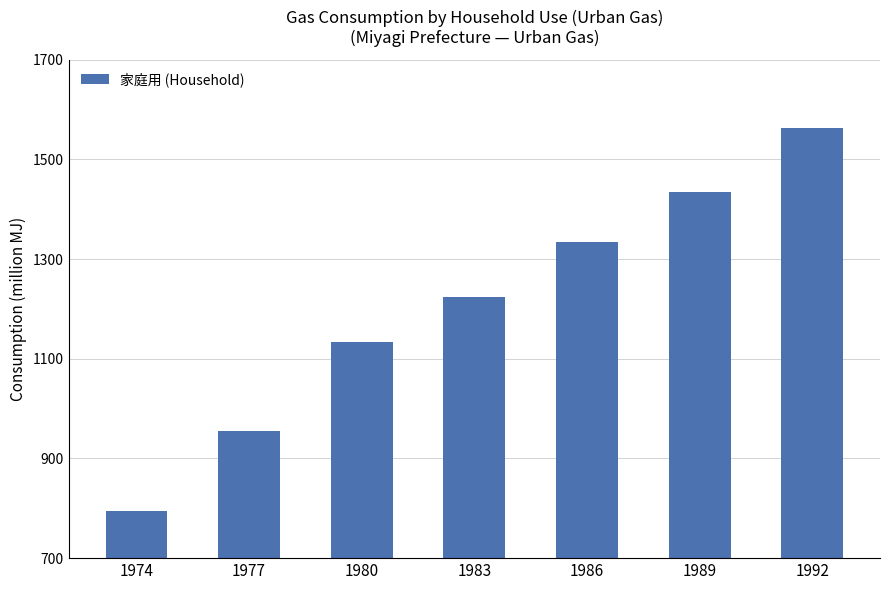

What is the difference between the maximum and minimum values?

768.7